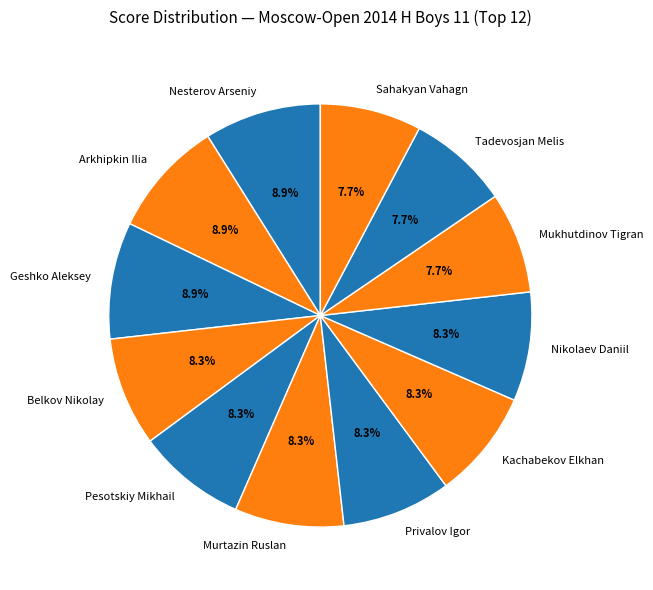

Is the sum of Nikolaev Daniil and Sahakyan Vahagn greater than half?

No